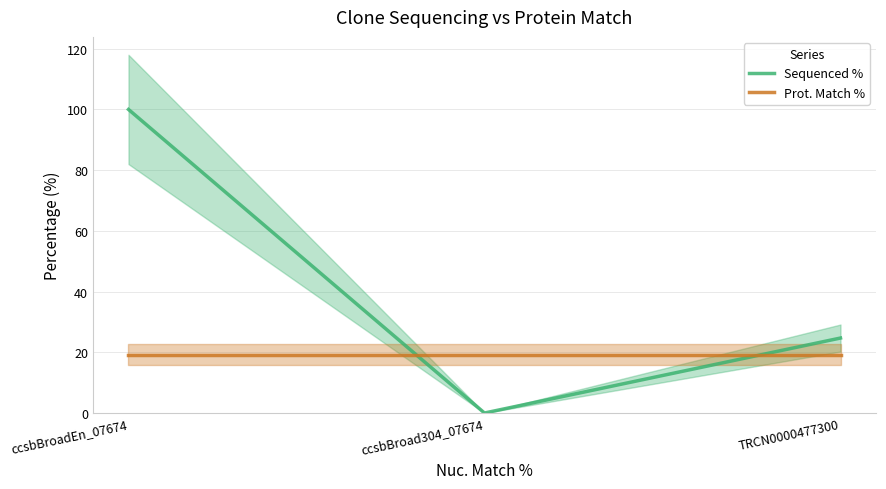

What is the value of the Prot. Match % point at the 3rd from the left?

19.2